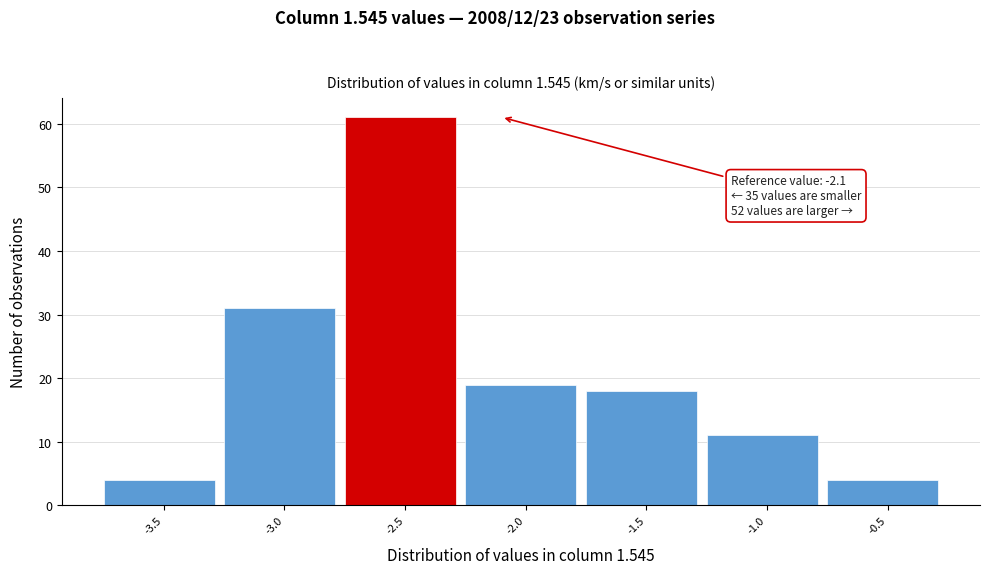

Reading left to right, list all the values displayed in this chart.

-3.5=4	-3.0=31	-2.5=61	-2.0=19	-1.5=18	-1.0=11	-0.5=4